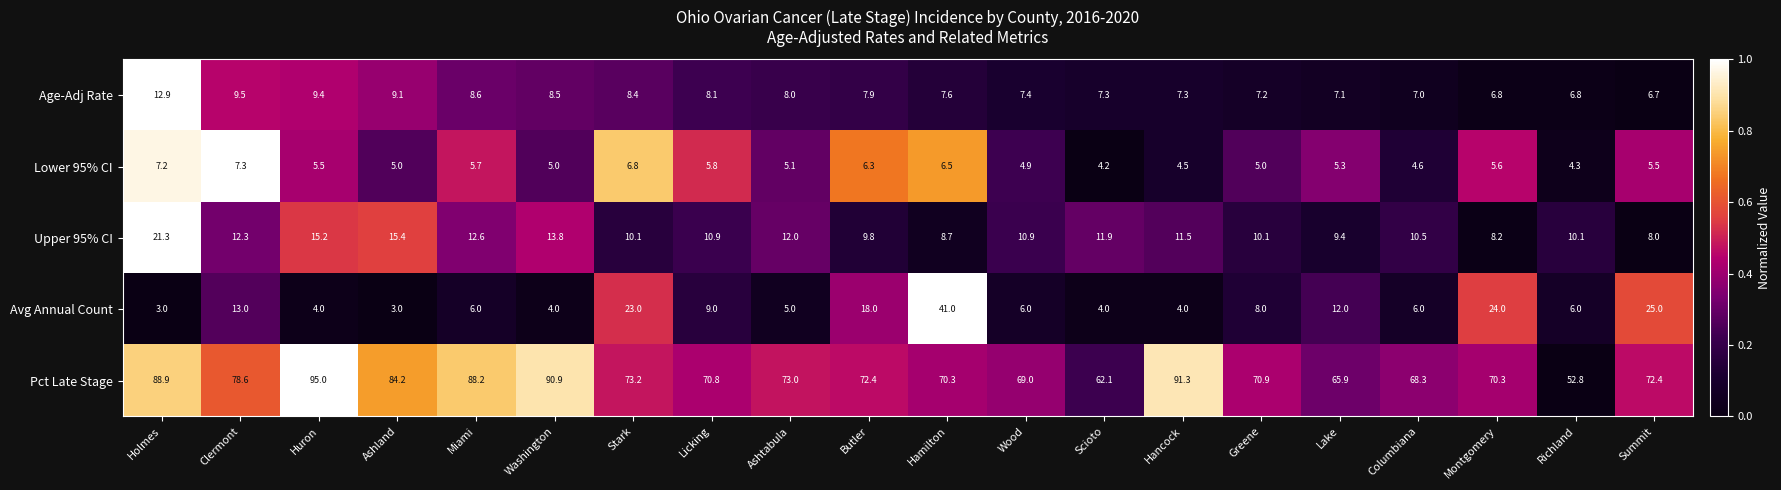

What is the sum of the Age-Adj Rate values at Ashtabula and Richland?

14.8